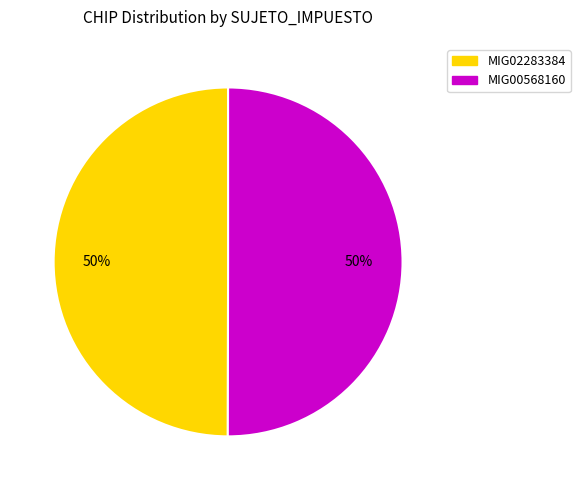

To the nearest percent, what is the combined percentage of MIG02283384 and MIG00568160?

100%